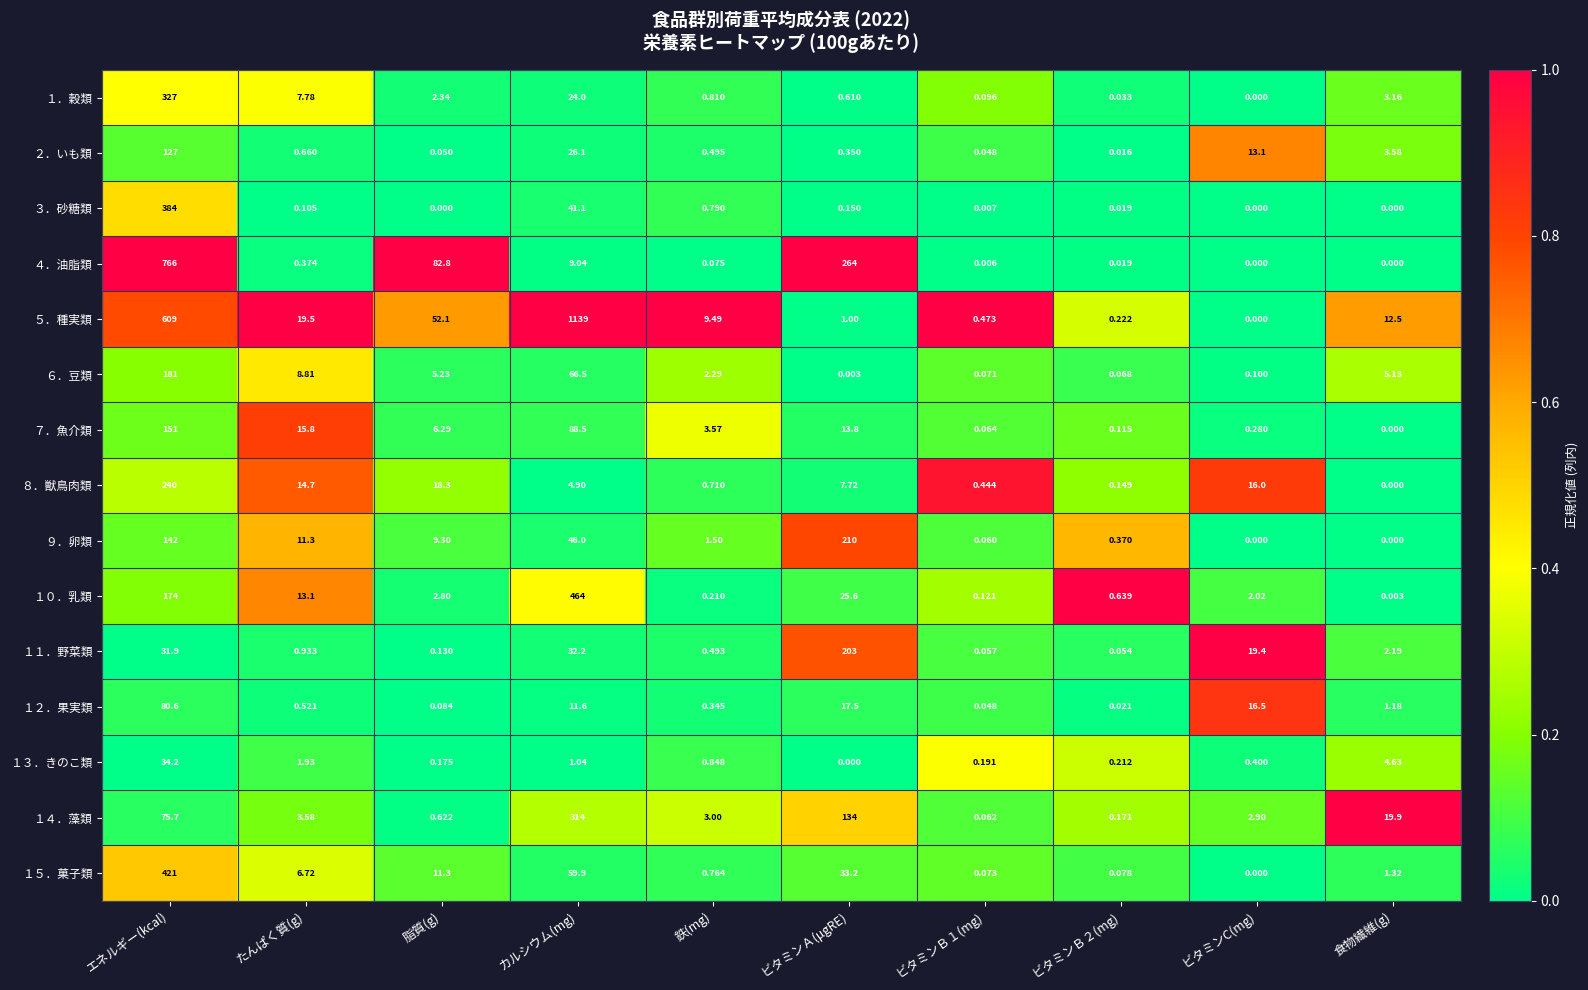

At how many categories does at least one series exceed 0?

10